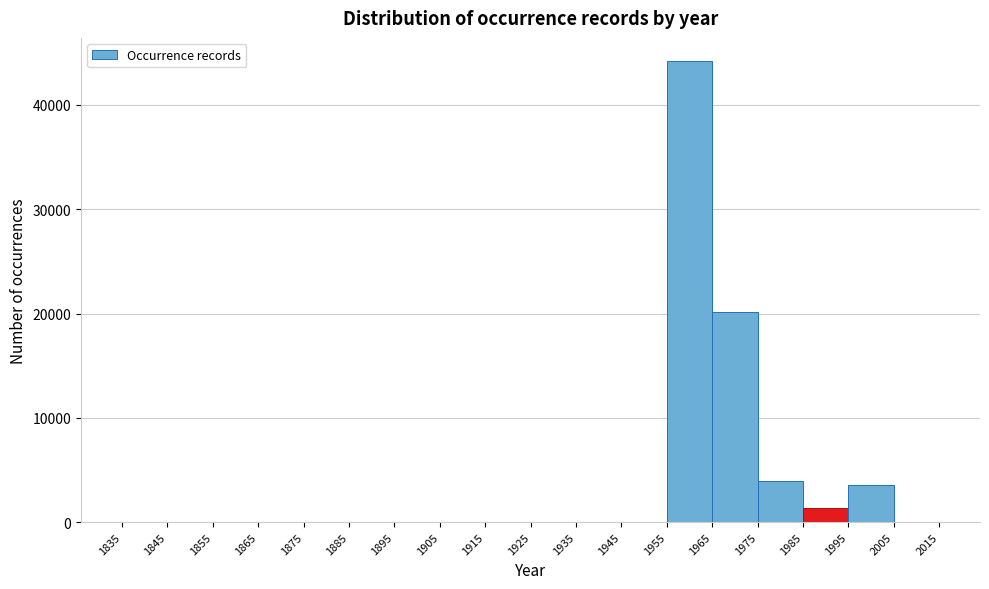

Over which range of the x-axis is the bar tallest?

1955 to 1965